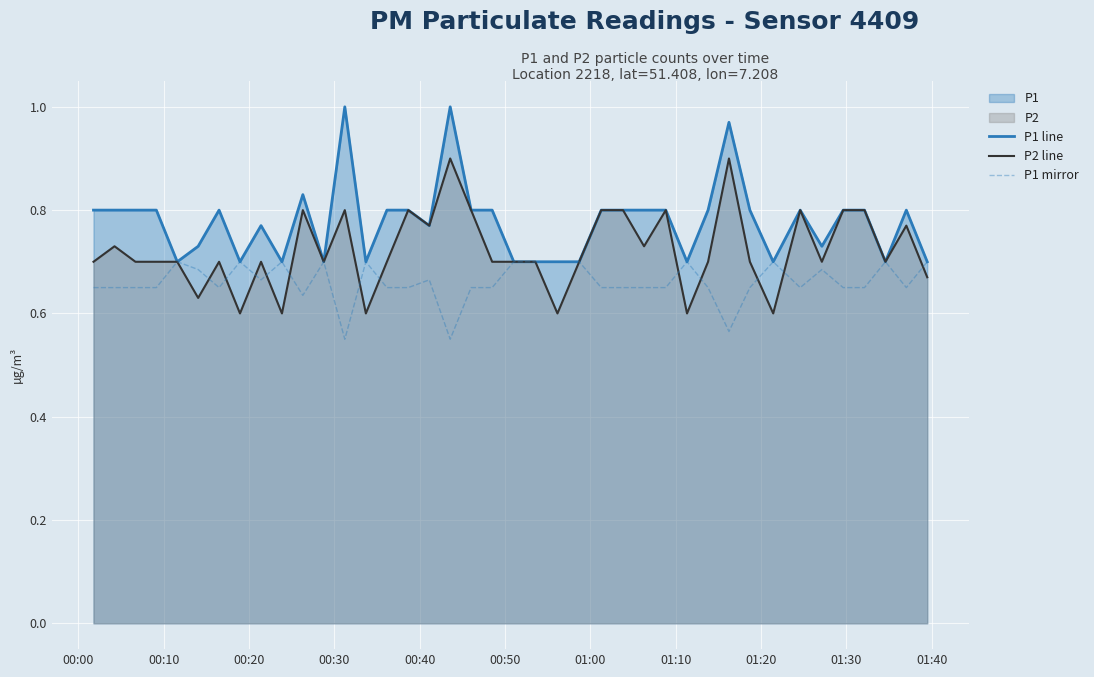

True or false: P1 mirror and P1 line cross at least once.

False